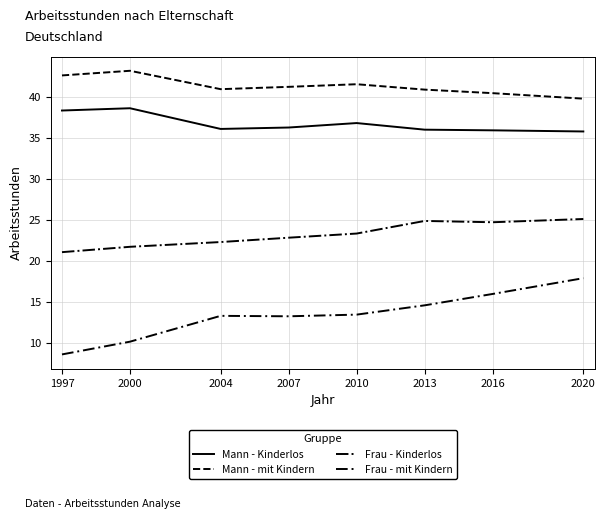

What is the difference between the Mann - Kinderlos values at 2007 and 2016?

0.3